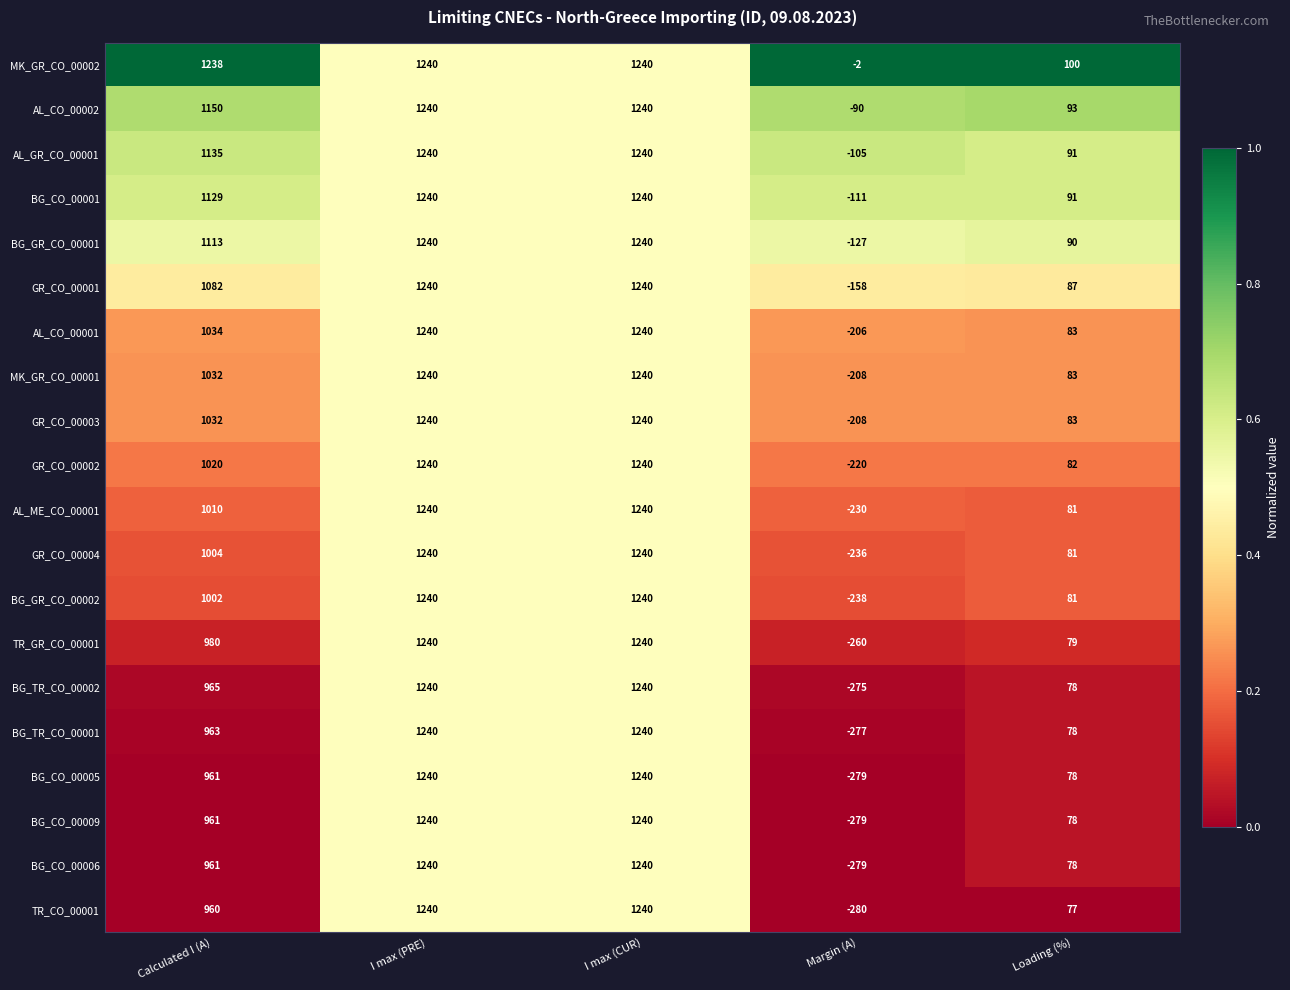

What value does the BG_CO_00009 series have at Loading (%), to the nearest 50?

100